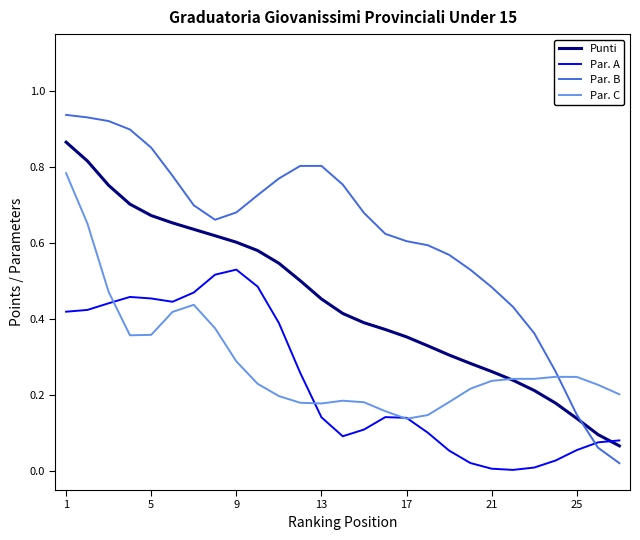

Rank the series by their maximum value, from lowest to highest.

Par. A, Par. C, Punti, Par. B